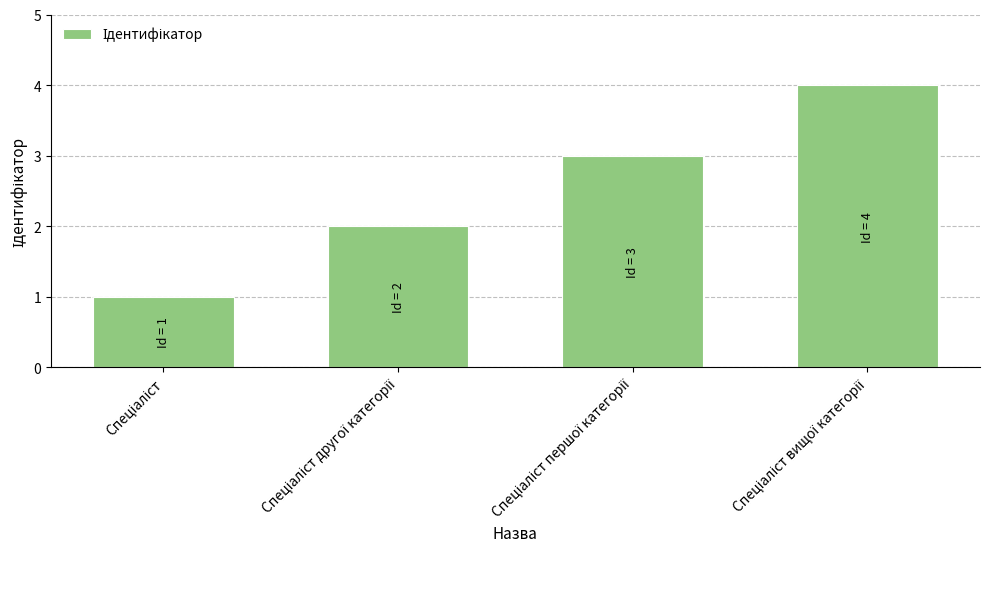

What is the difference between the maximum and minimum values?

3